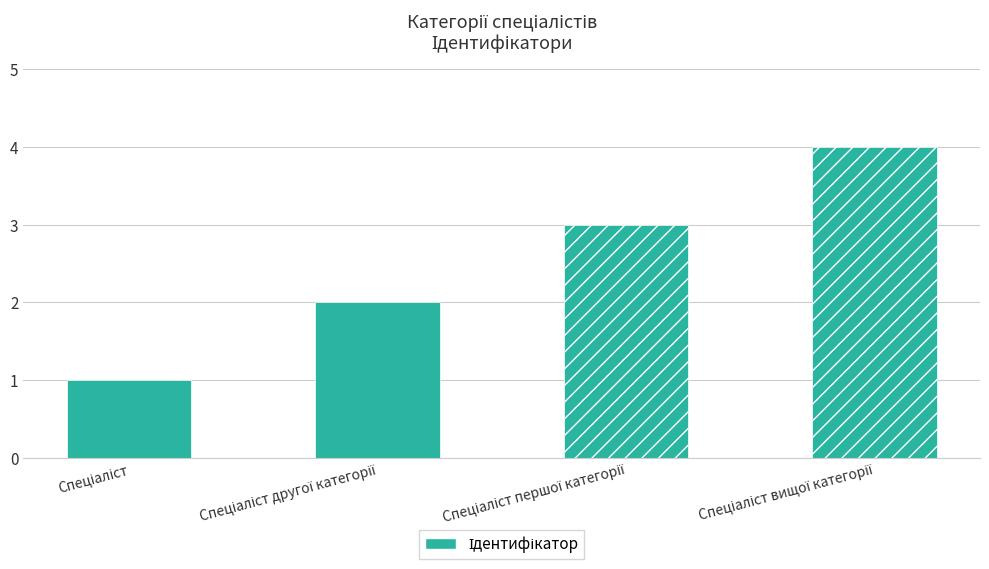

Reading left to right, what are all the values shown in this chart?

1	2	3	4